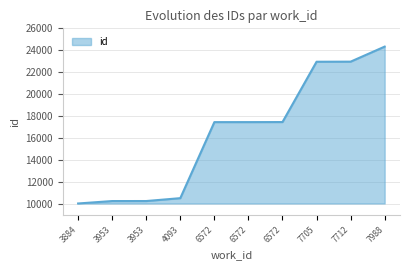

True or false: the data shows 2330 at 3884.

False